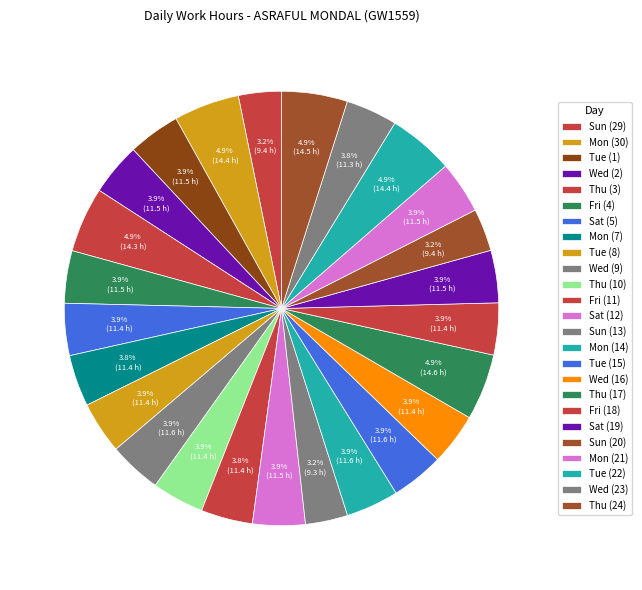

What portion of the pie excludes Thu (24)?

95.1%